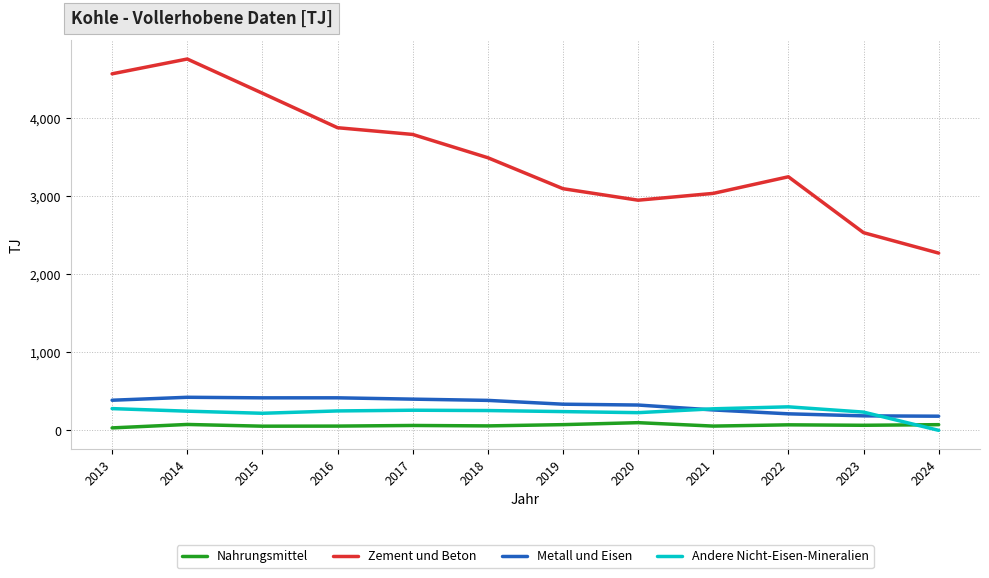

What is the greatest value displayed?

4755.8